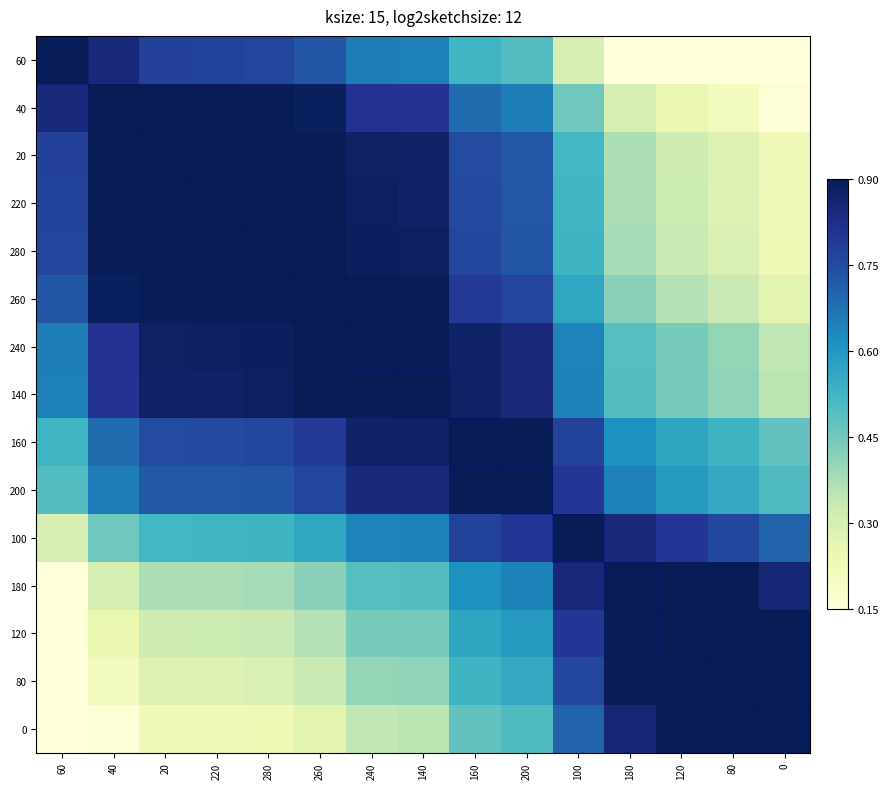

What is the difference between the highest and lowest values at 100?

0.7